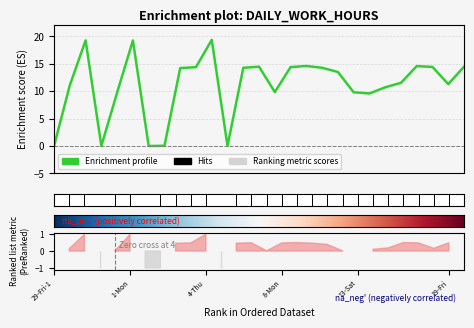

Is this an area chart (filled region under the line)?

No